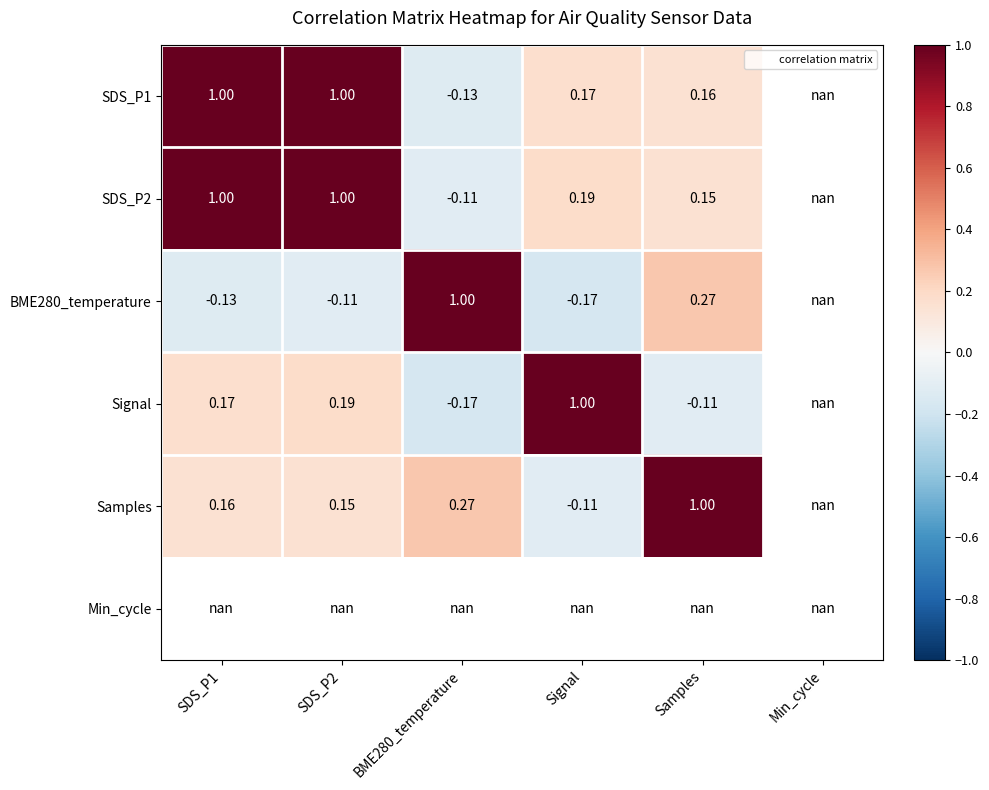

Which category has the lowest value across all series?

Signal